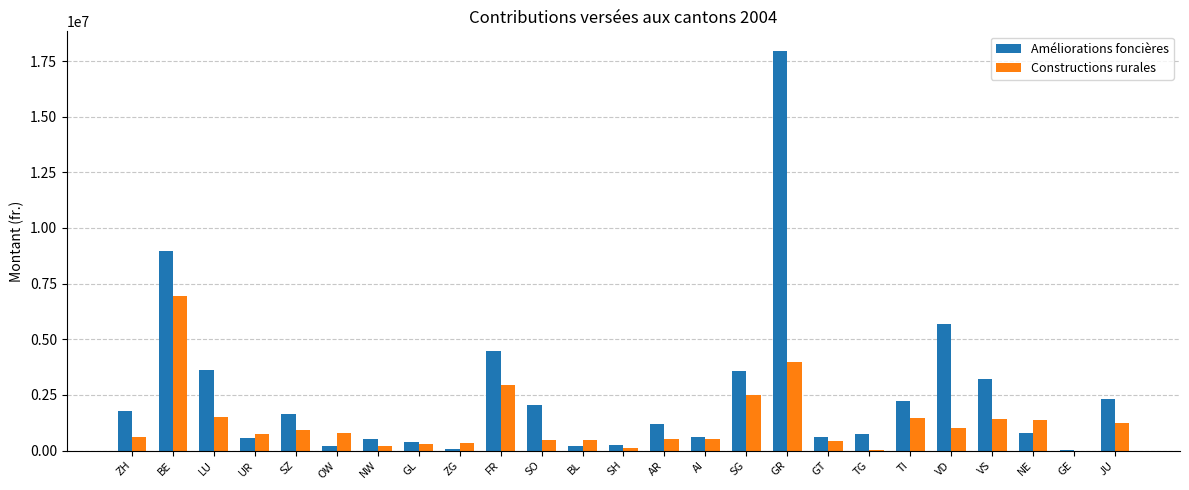

What is the total value across all series at SH?

384405